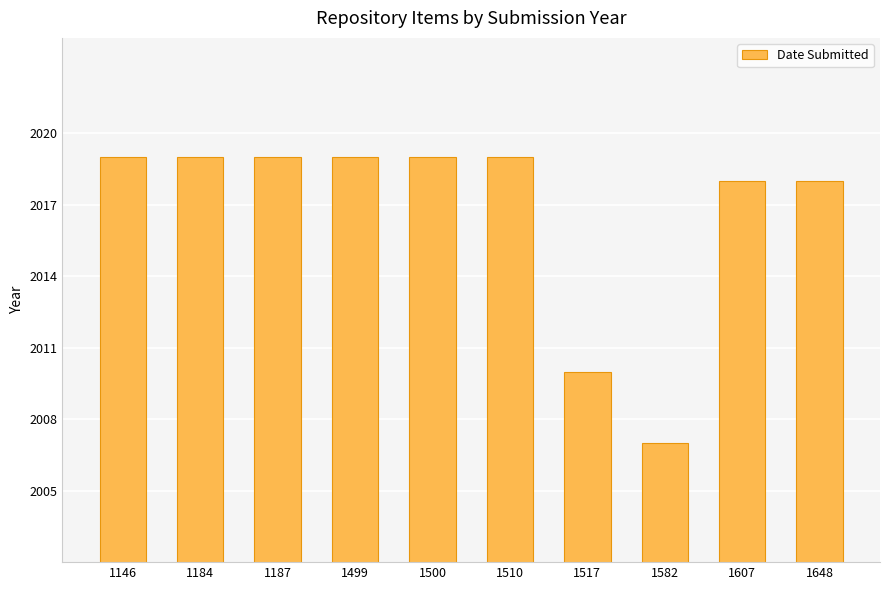

Which label corresponds to the smallest value in the chart?

1582